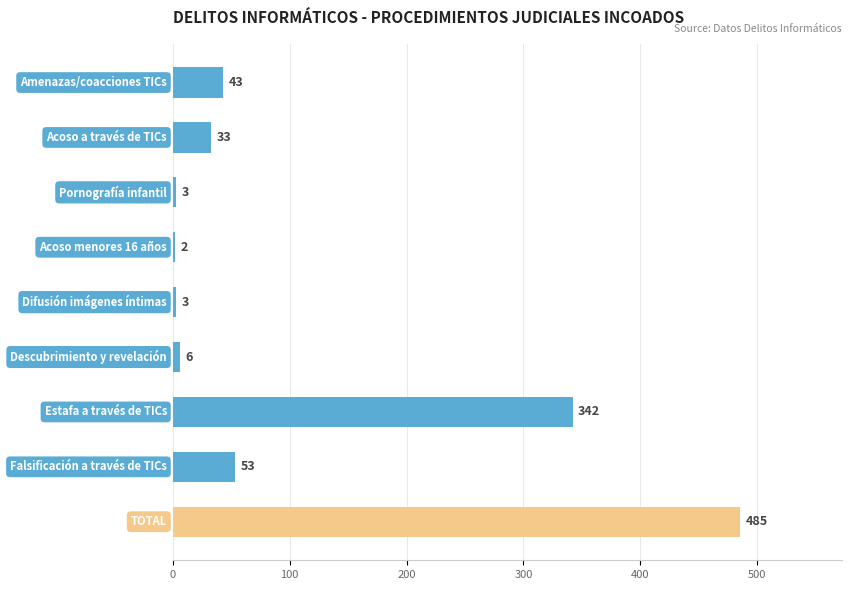

What is the maximum value shown in the chart?

485